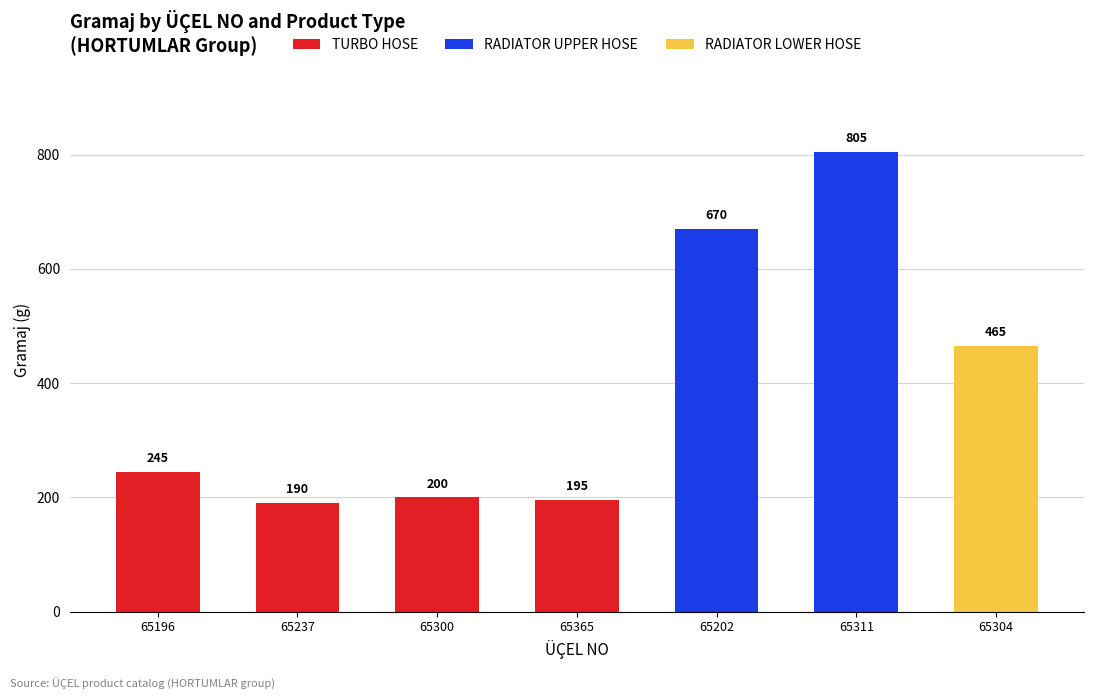

Are the bars grouped side by side (vs. stacked)?

No